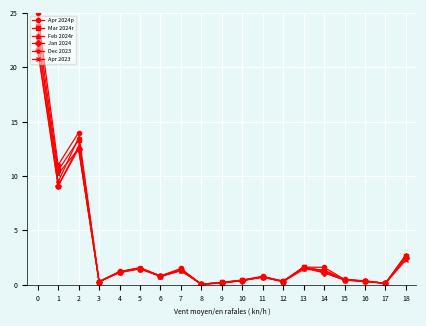

Which series has the widest spread of values?

Apr 2024p